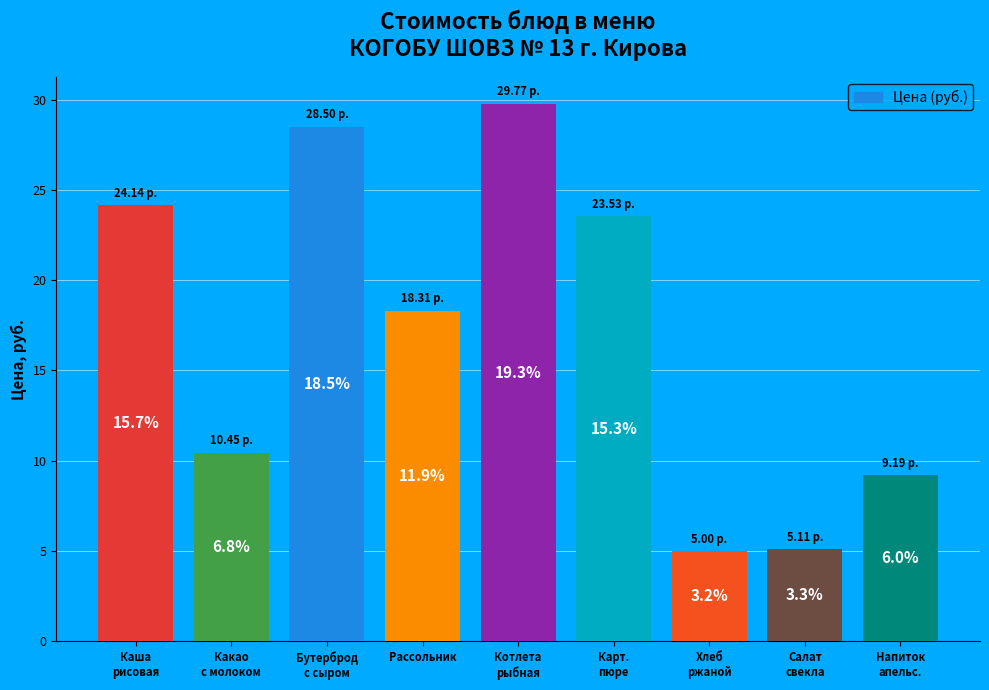

How many bars are there in total?

9